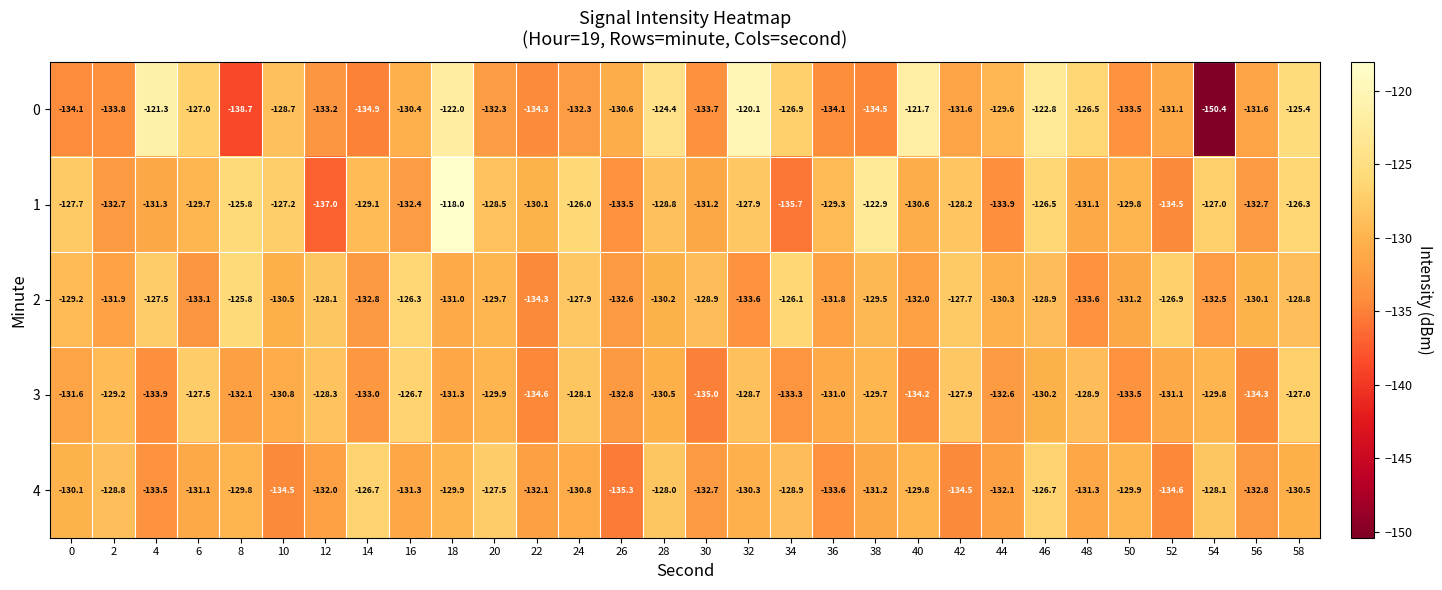

What is the difference between the second highest and second lowest values in the 4 series?

7.9